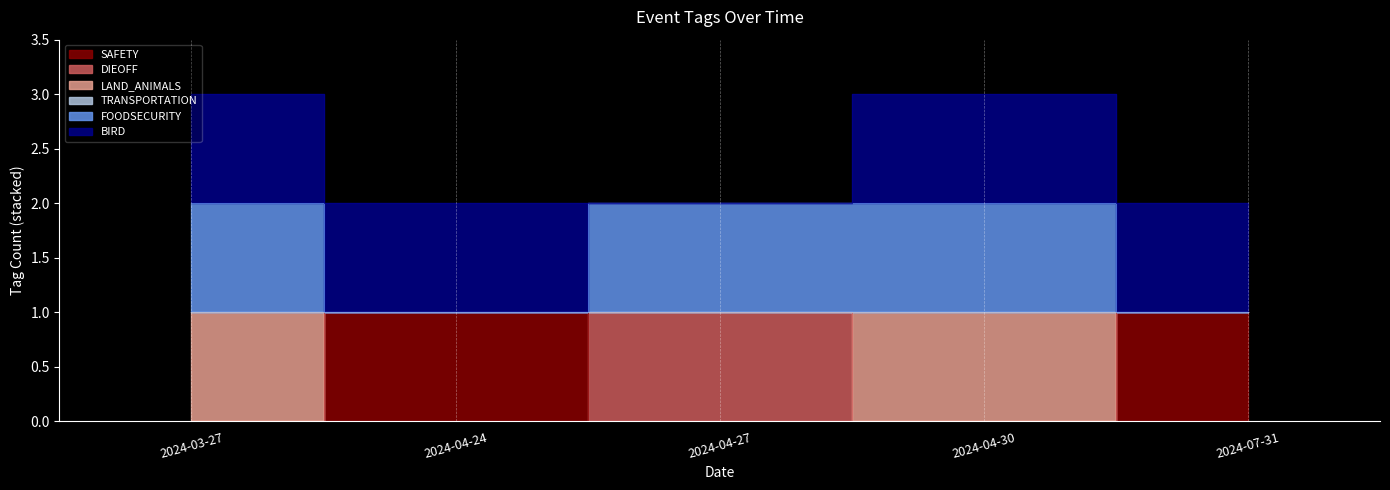

What position from the right is 2024-04-24?

4